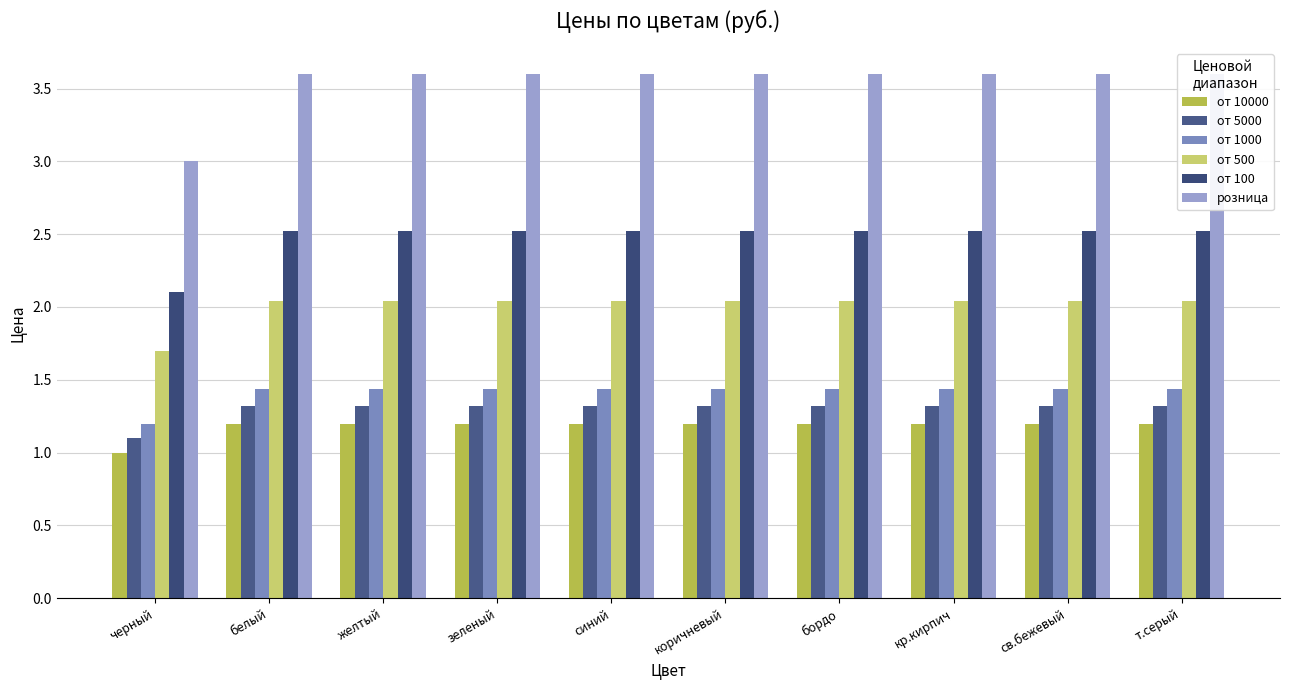

How many bars are there in each group?

6